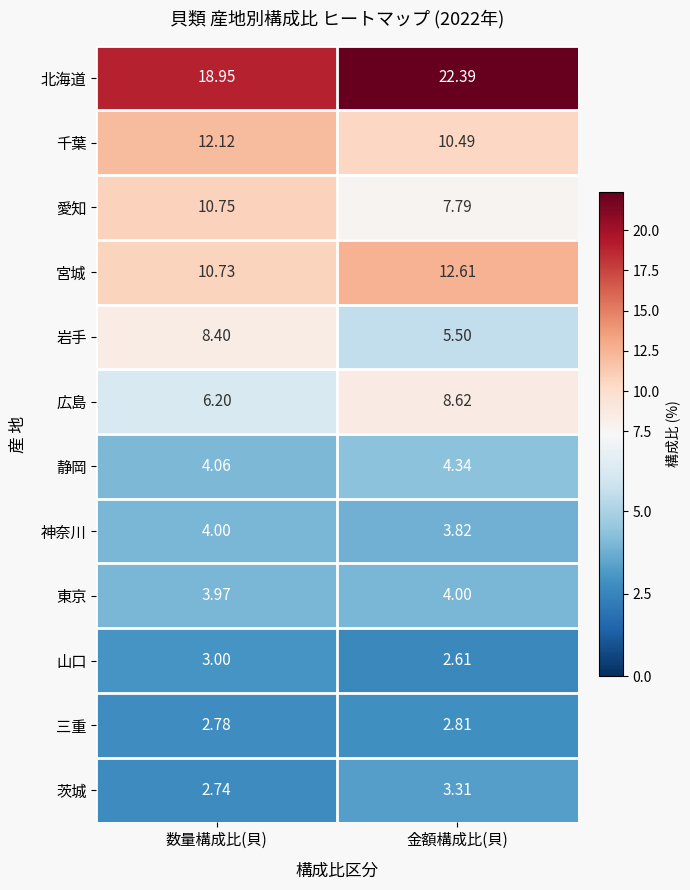

Which category has the highest value across all series?

金額構成比(貝)